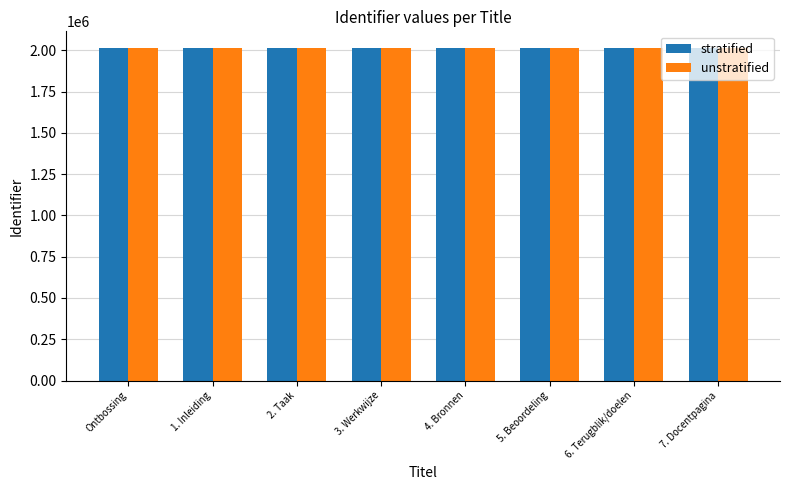

How many data points in unstratified are less than 2013606?

4